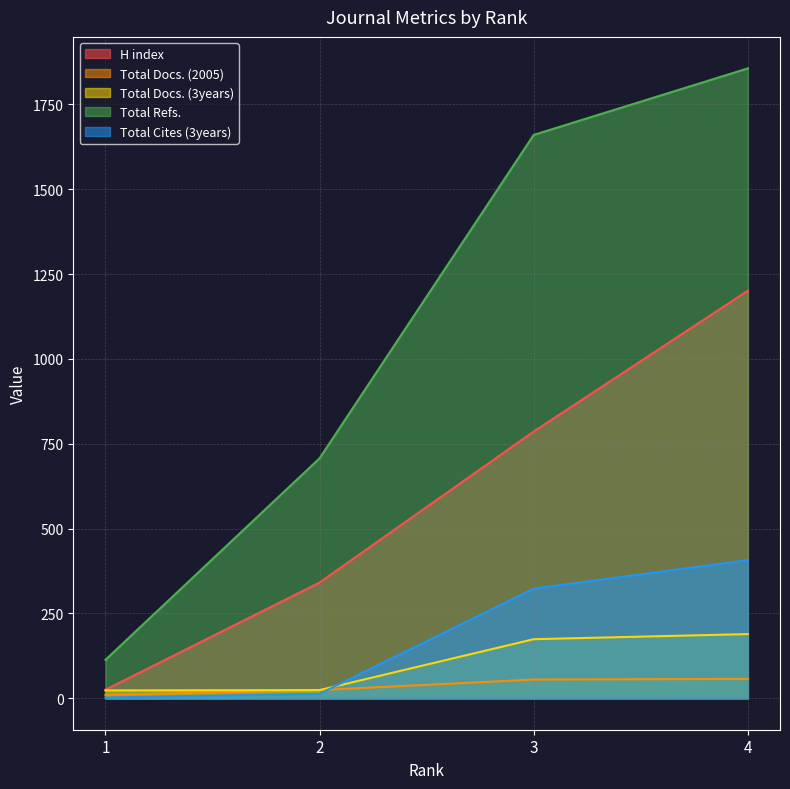

Reading left to right, list all the values displayed in this chart.

H index: 25	341	786	1201
Total Docs. (2005): 10	24	55	57
Total Docs. (3years): 23	24	174	189
Total Refs.: 113	707	1660	1856
Total Cites (3years): 2	13	323	407